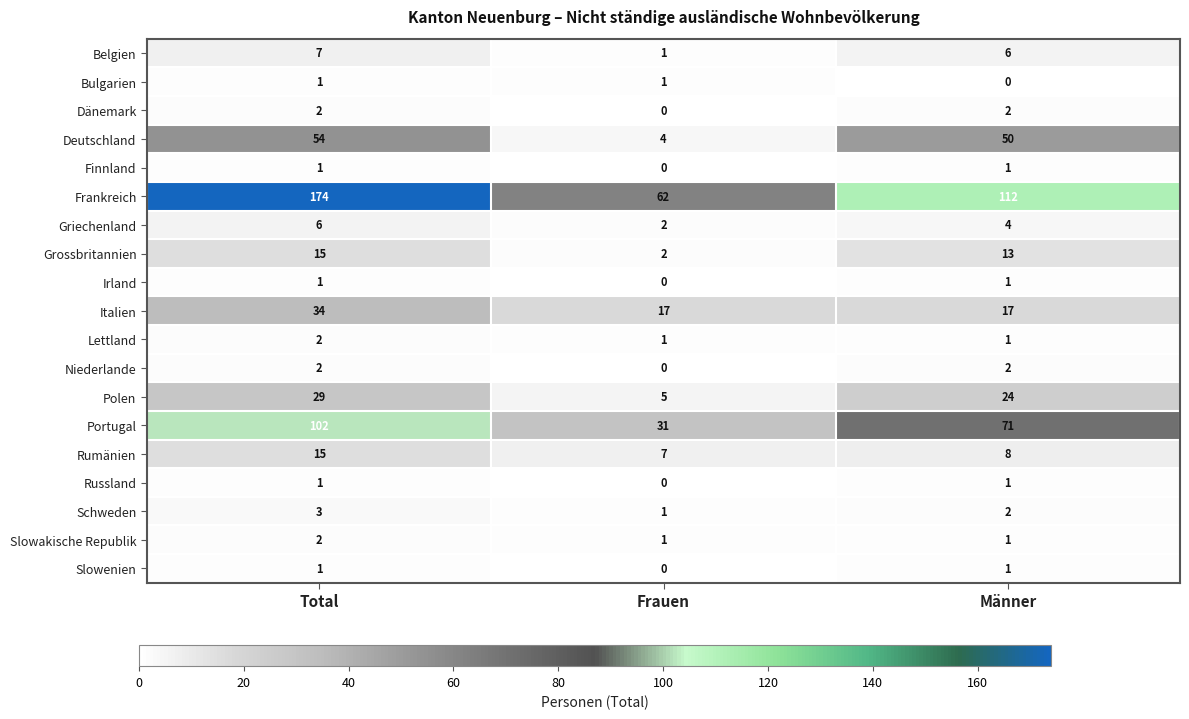

What is the sum of the Griechenland values at Frauen and Total?

8